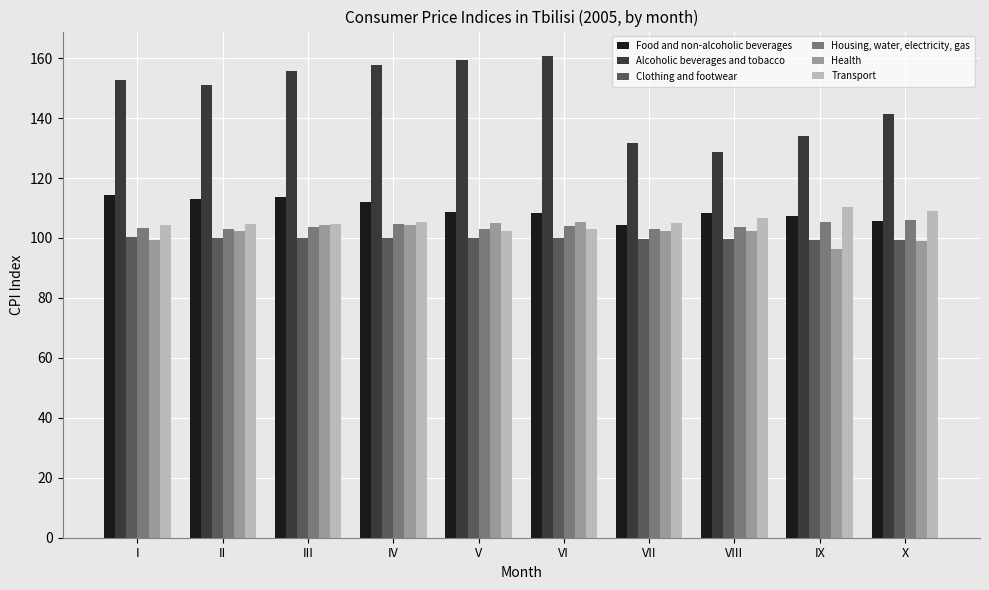

Count the number of data series in this chart.

6